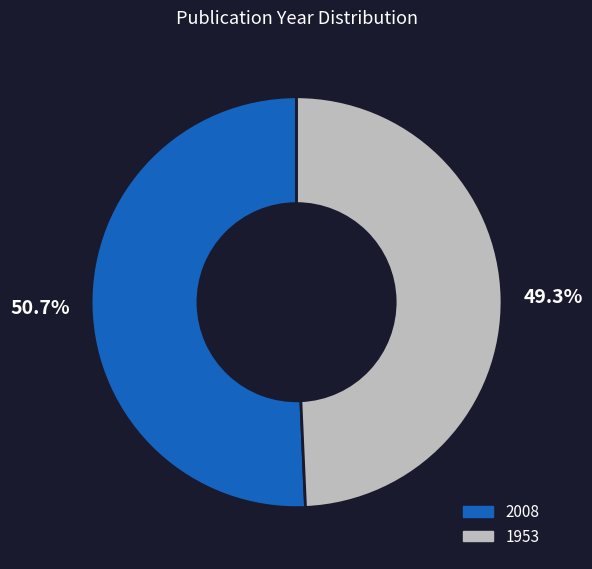

What percentage is NOT represented by 2008?

49.3%